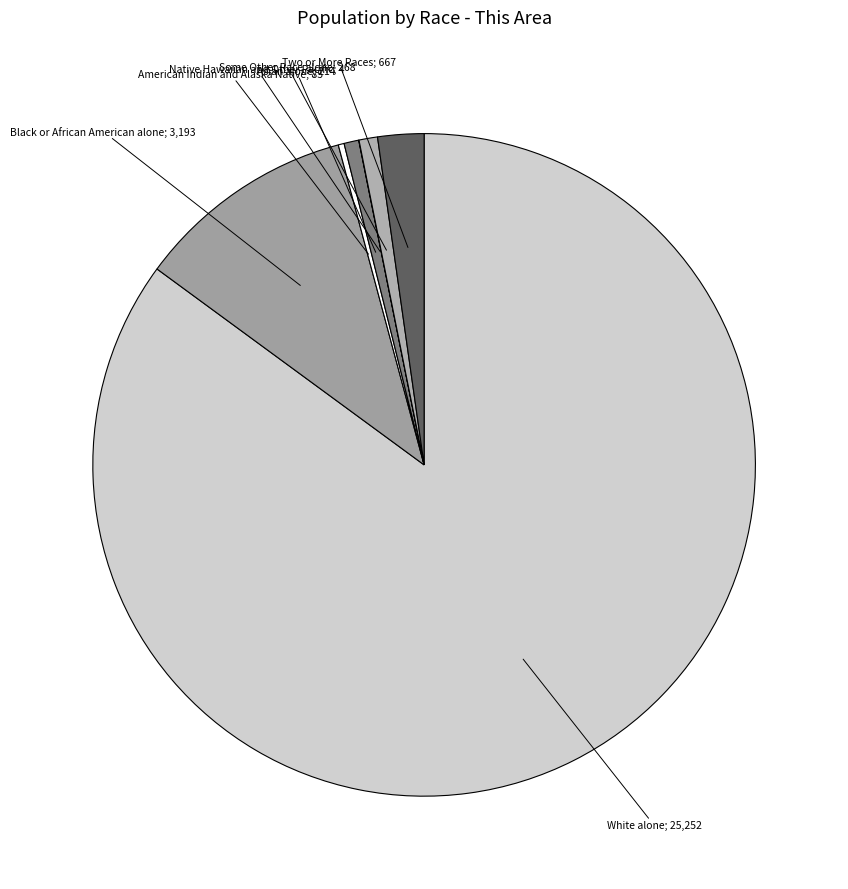

Between American Indian and Alaska Native and Some Other Race alone, which is larger?

Some Other Race alone